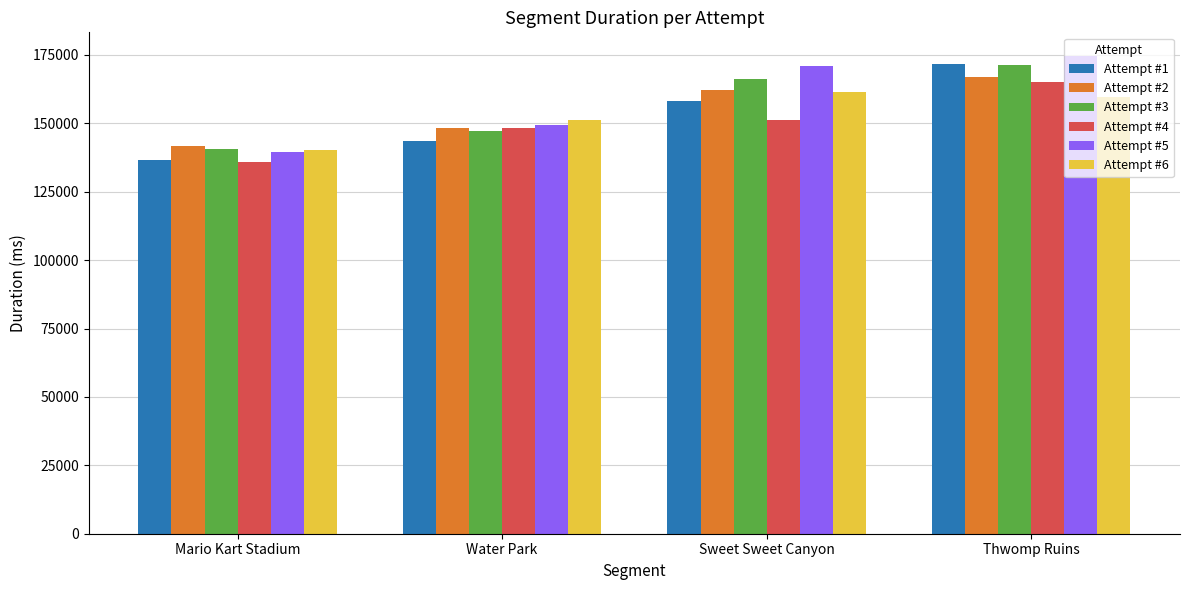

What are all the series names shown in the legend?

Attempt #1, Attempt #2, Attempt #3, Attempt #4, Attempt #5, Attempt #6